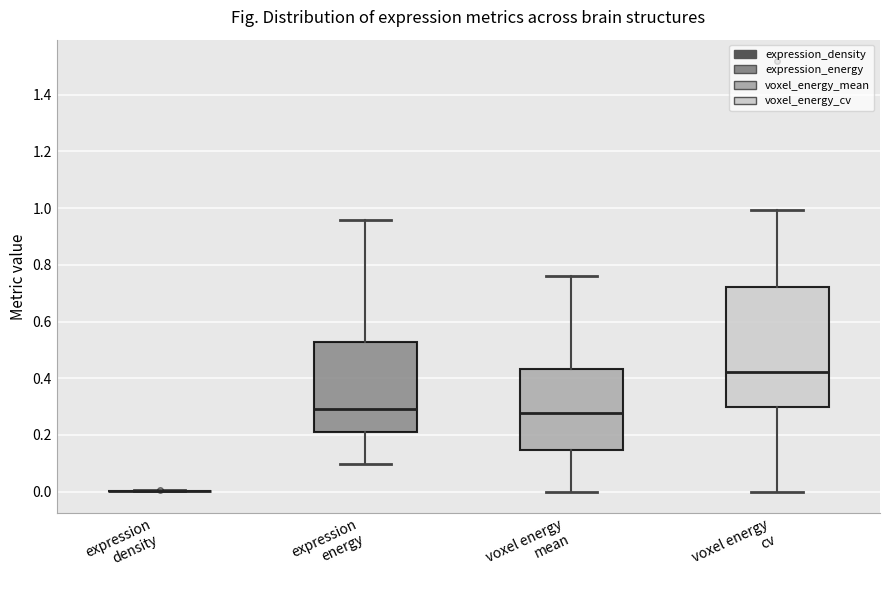

Which box is the tallest, from its lower edge to its upper edge?

voxel energy cv